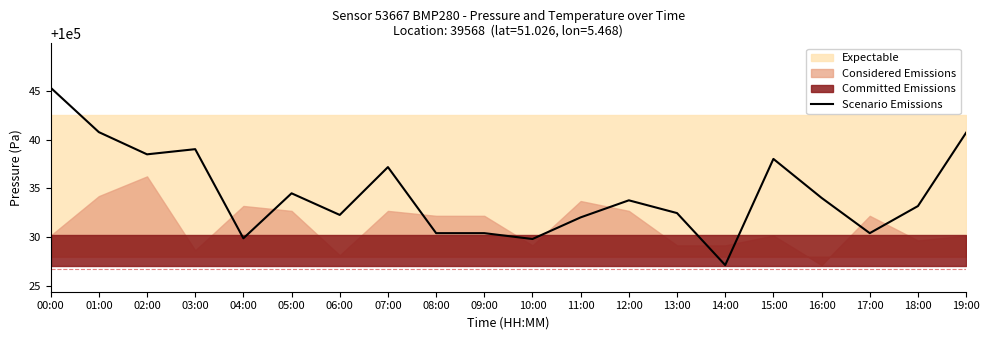

What is the difference between the second highest and minimum values?

13.6